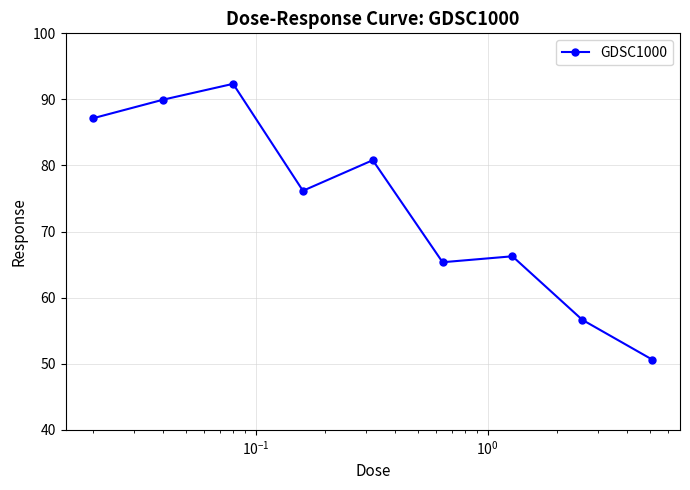

What is the difference between the maximum and second lowest values?

35.7